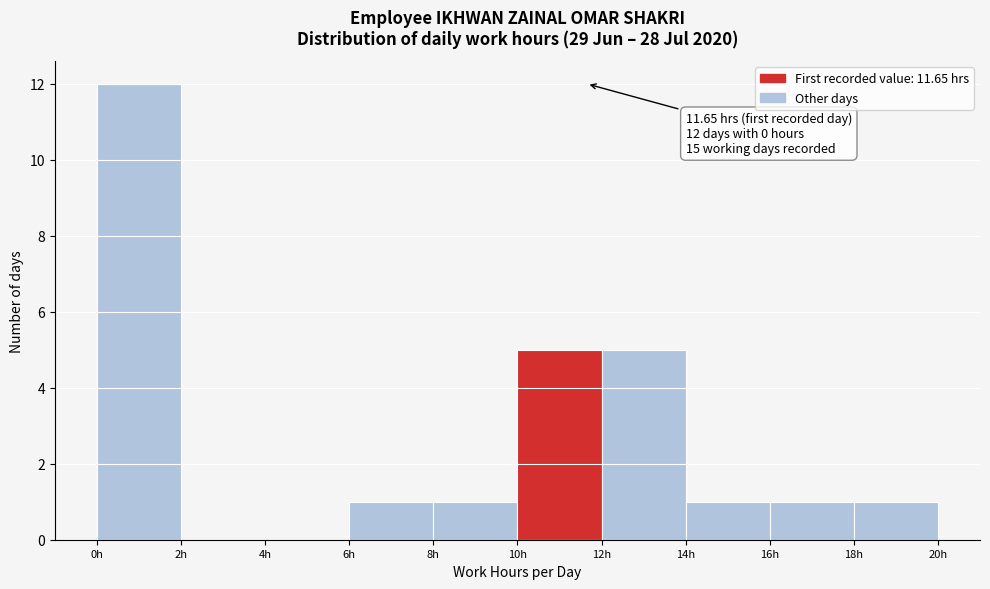

Over which range of the x-axis is the bar tallest?

0 to 2